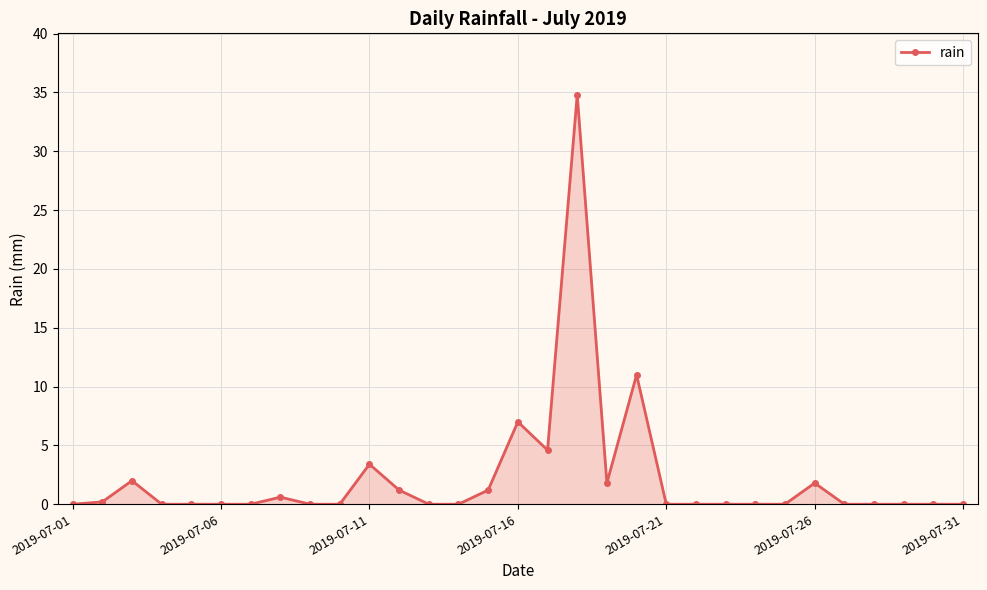

True or false: the data has more than 0 interior local peaks.

True